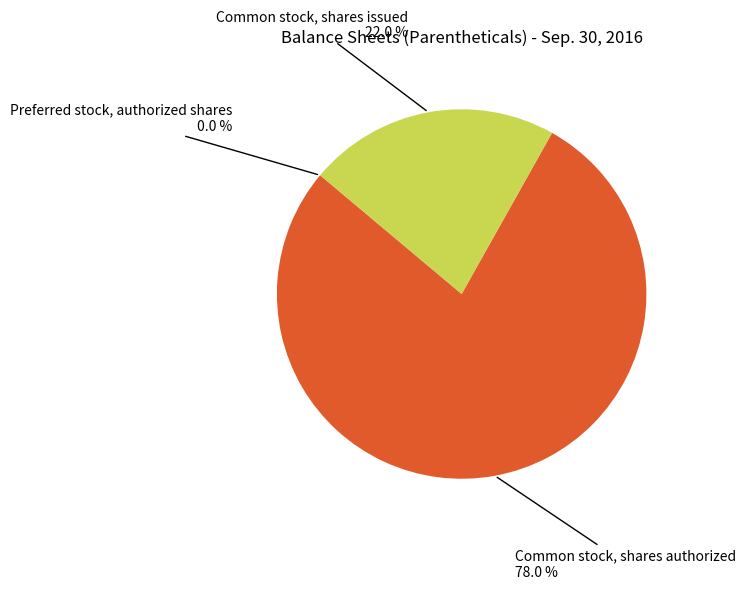

Is there a majority slice in this chart?

Yes